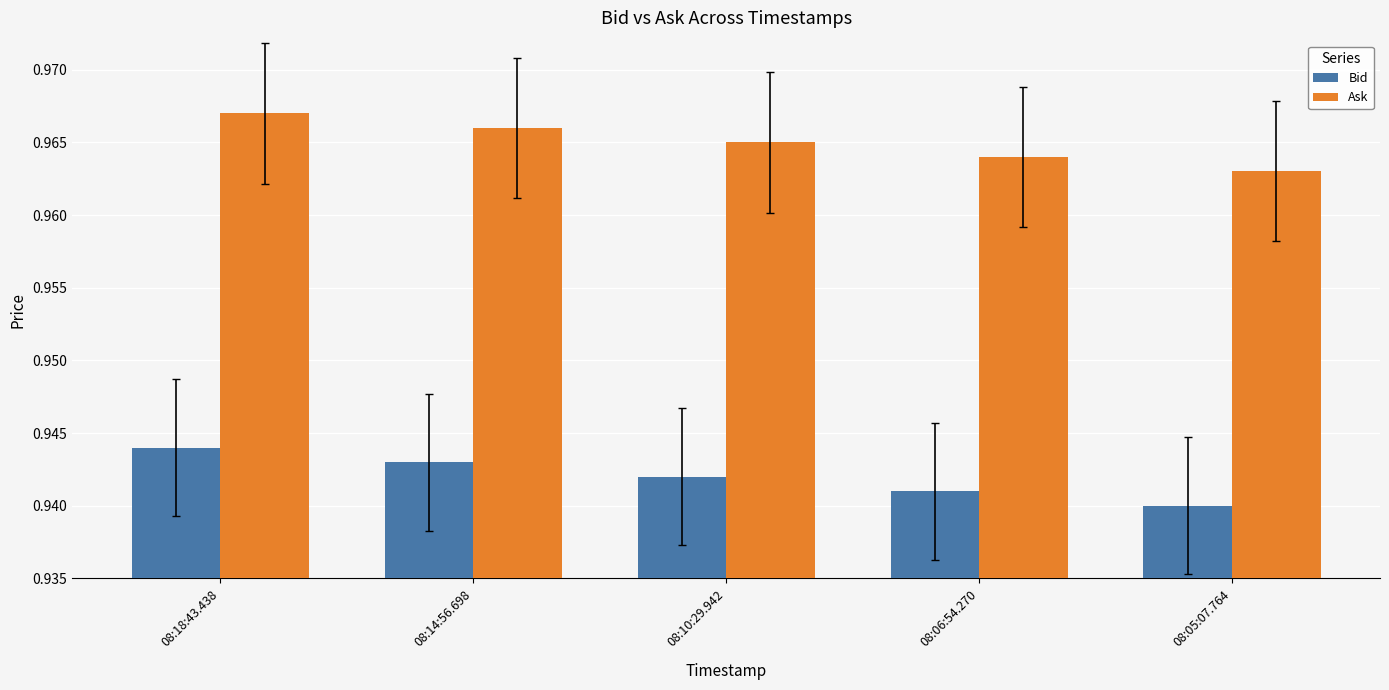

How many Ask values are between 0 and 1?

5